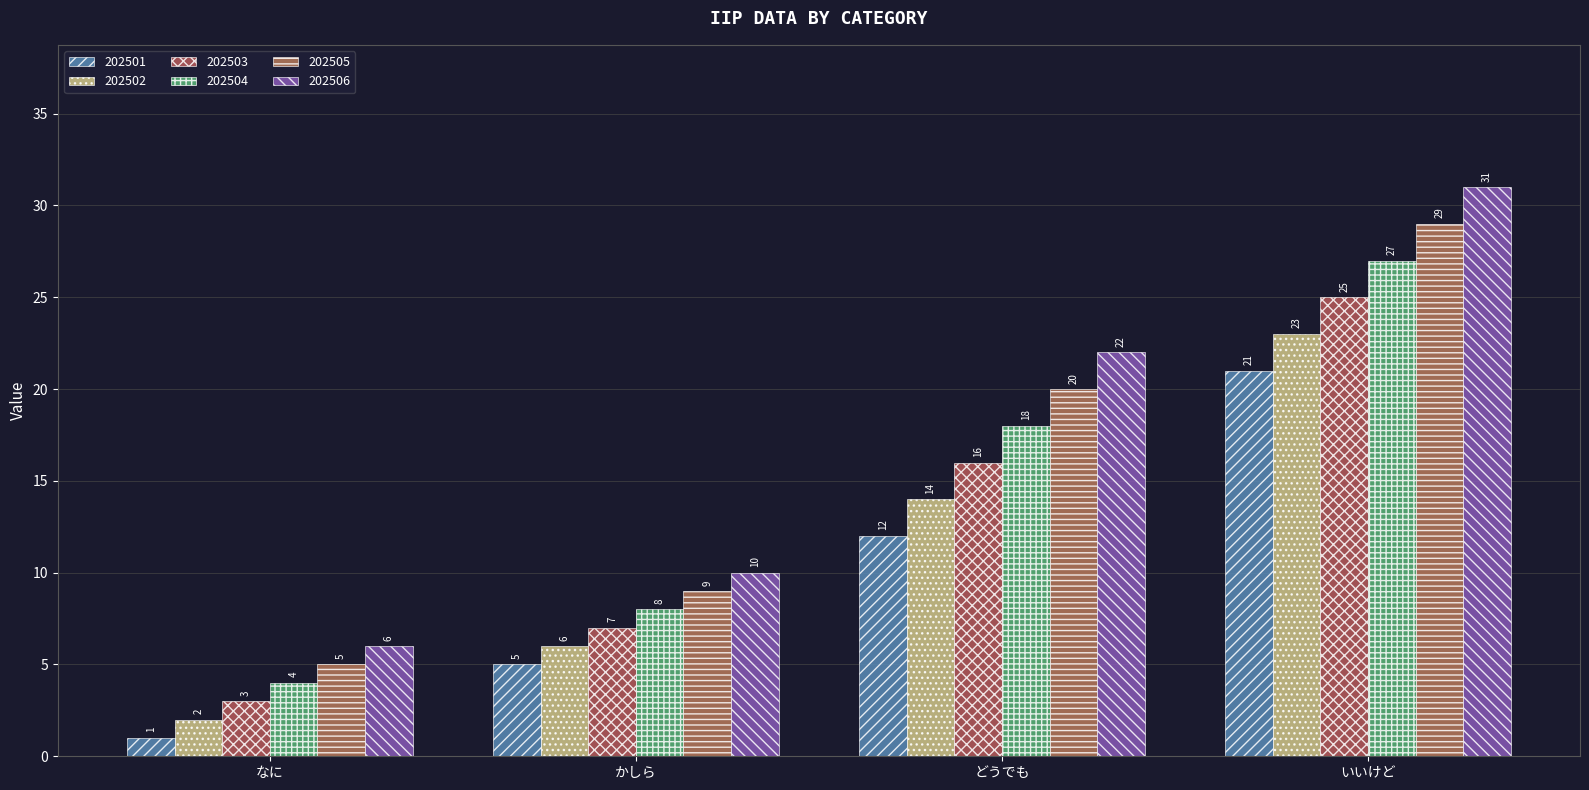

Reading left to right, extract all data points from this chart.

202501: 1	5	12	21
202502: 2	6	14	23
202503: 3	7	16	25
202504: 4	8	18	27
202505: 5	9	20	29
202506: 6	10	22	31